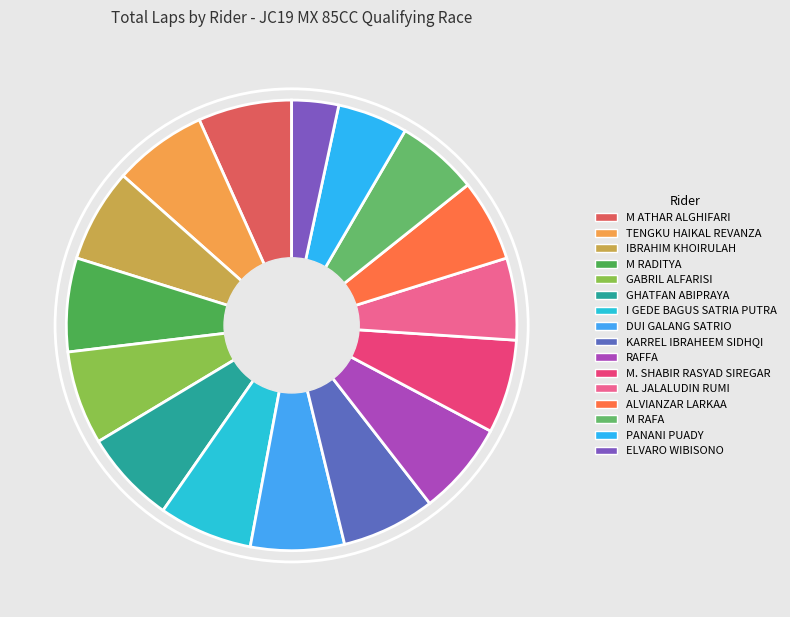

To the nearest percent, what is the difference between the AL JALALUDIN RUMI and GHATFAN ABIPRAYA slice percentages?

1%